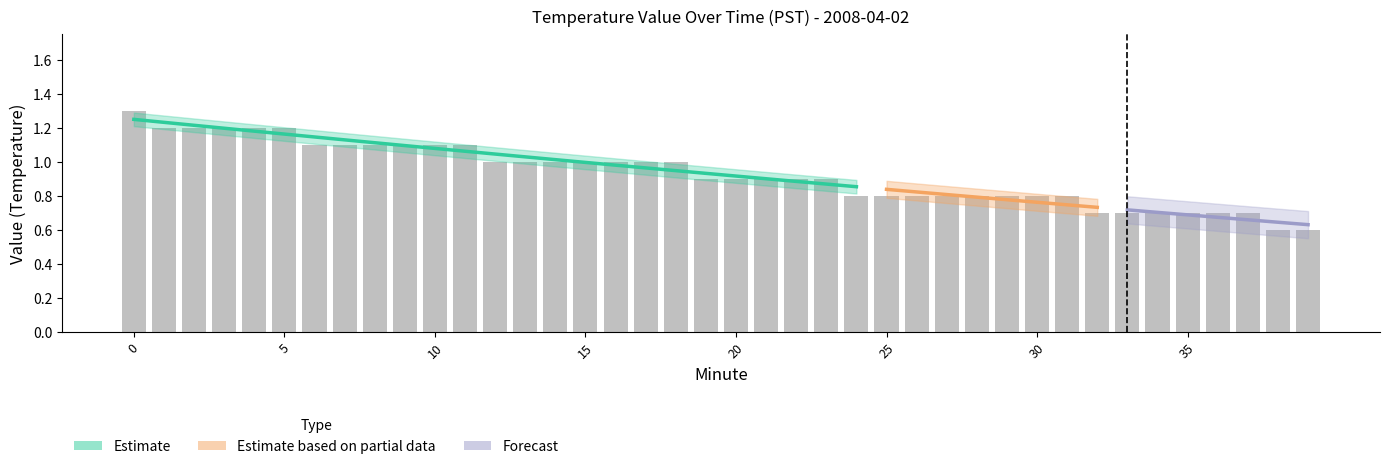

The value at 25 is 0.8. True or false?

True